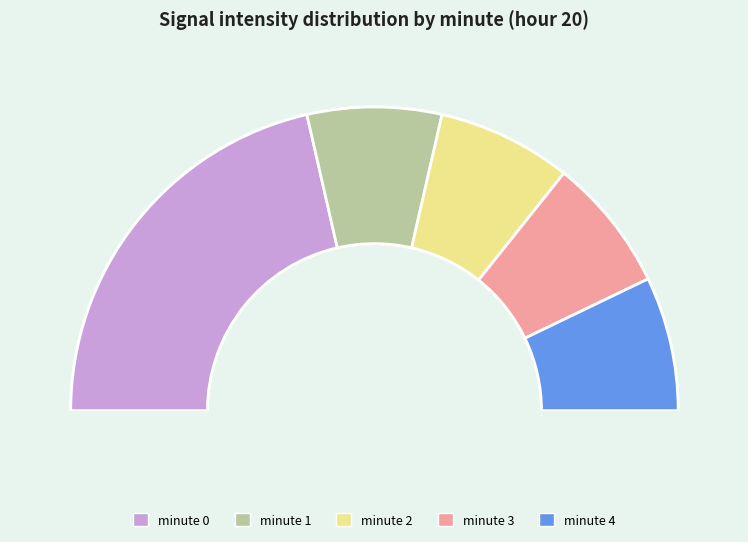

Rank the categories by value from highest to lowest.

minute 0, minute 1, minute 2, minute 3, minute 4